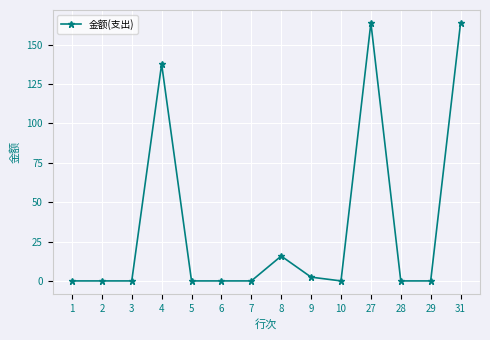

What is the greatest value displayed?

163.9